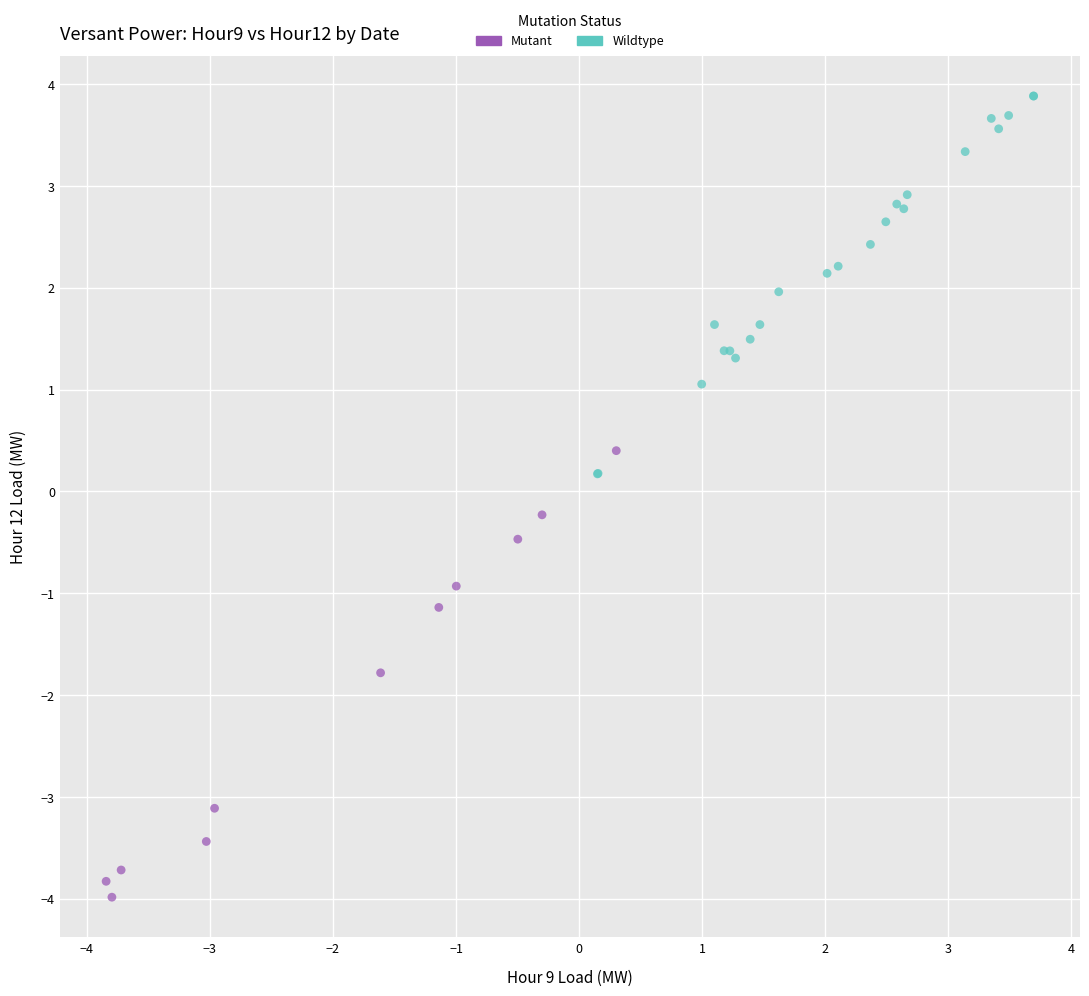

Which series reaches the maximum Y coordinate?

Wildtype